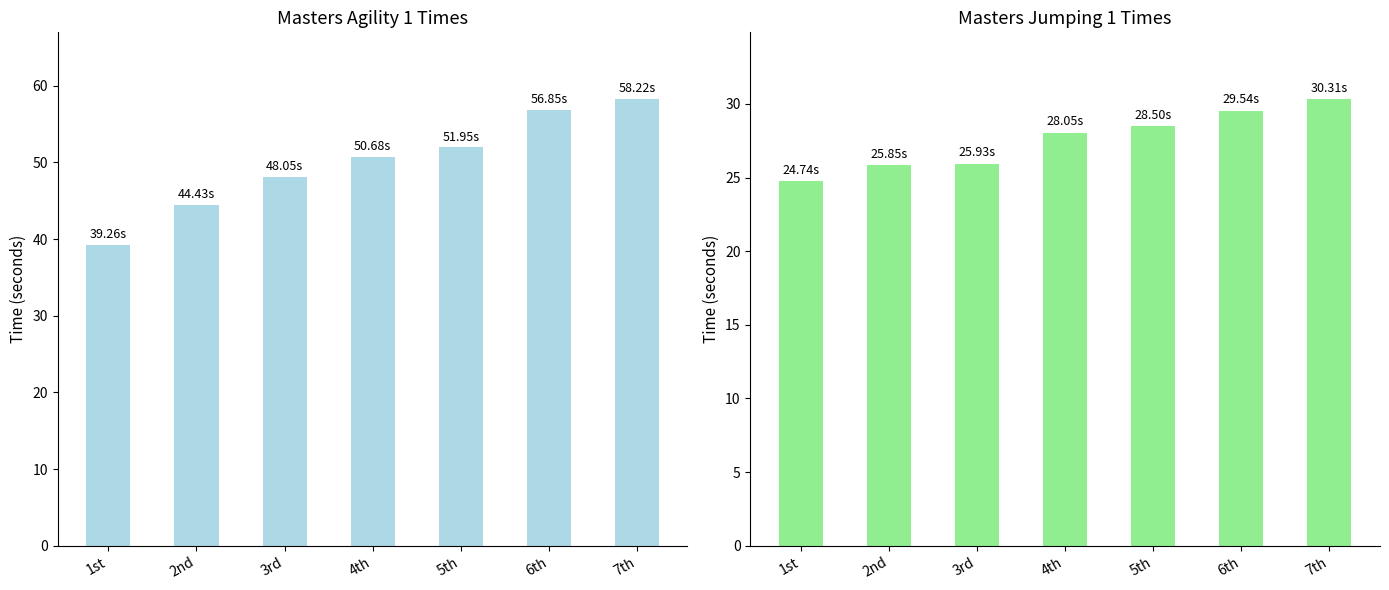

Is the value of Masters Jumping 1 Time at 3rd greater than the value of Masters Agility 1 Time at 2nd?

No